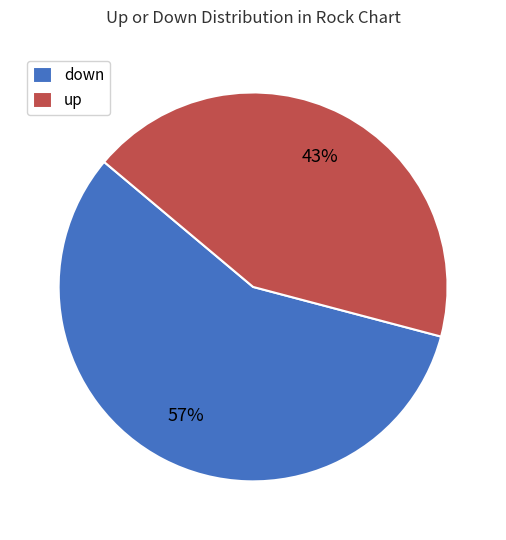

Is the sum of up and down greater than half?

Yes